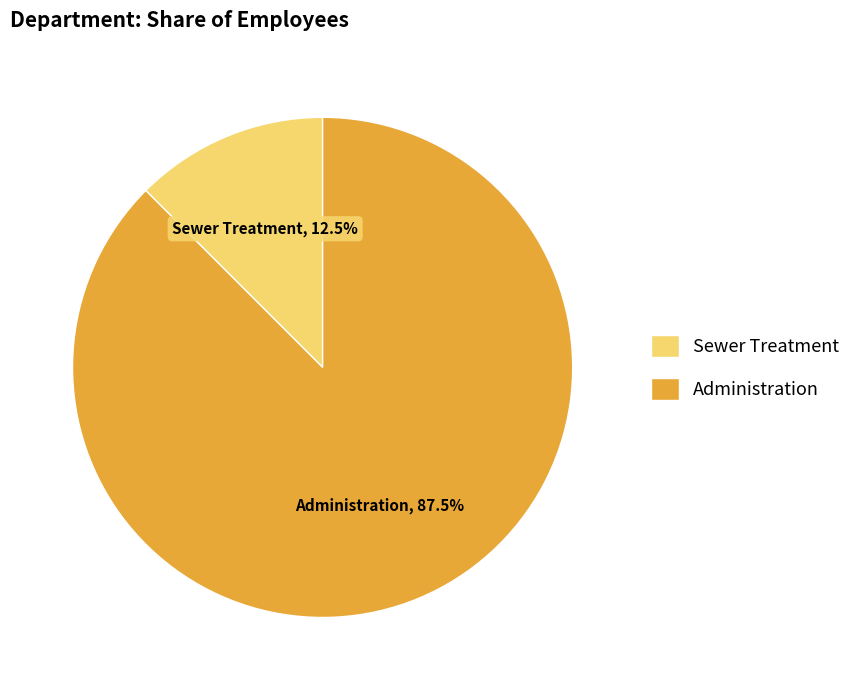

Which category accounts for the majority?

Administration